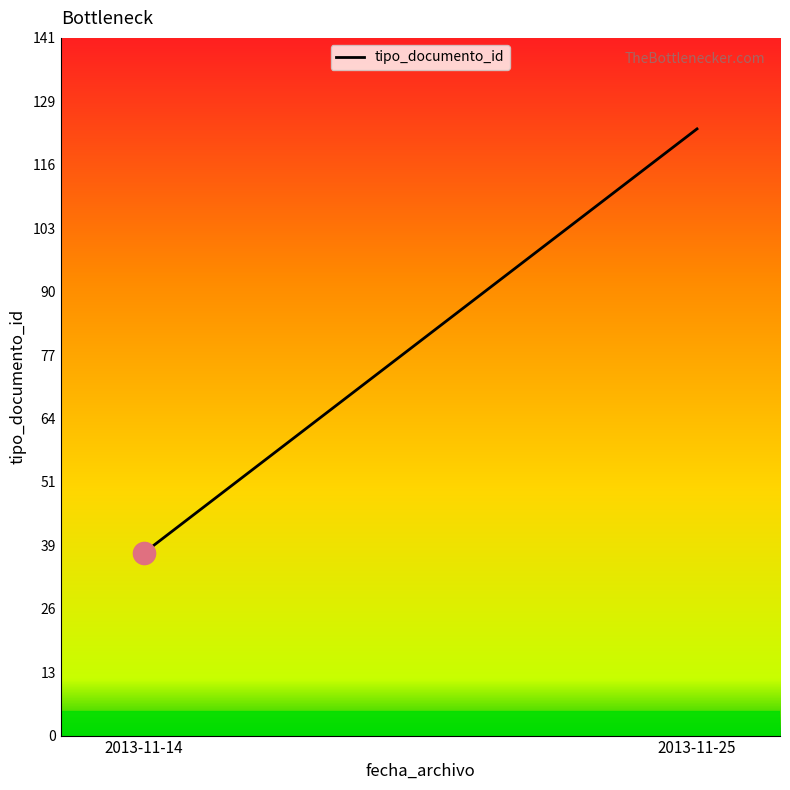

Which category has the highest value across all series?

2013-11-25